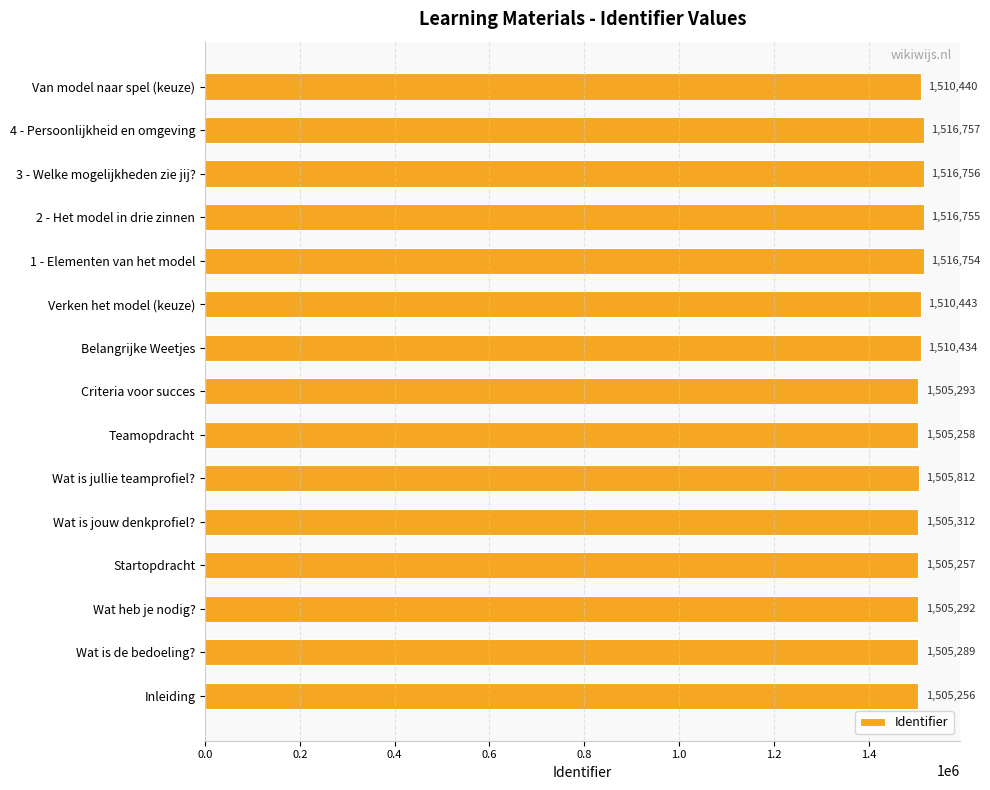

Rank the categories by value from lowest to highest.

Inleiding, Startopdracht, Teamopdracht, Wat is de bedoeling?, Wat heb je nodig?, Criteria voor succes, Wat is jouw denkprofiel?, Wat is jullie teamprofiel?, Belangrijke Weetjes, Van model naar spel (keuze), Verken het model (keuze), 1 - Elementen van het model, 2 - Het model in drie zinnen, 3 - Welke mogelijkheden zie jij?, 4 - Persoonlijkheid en omgeving